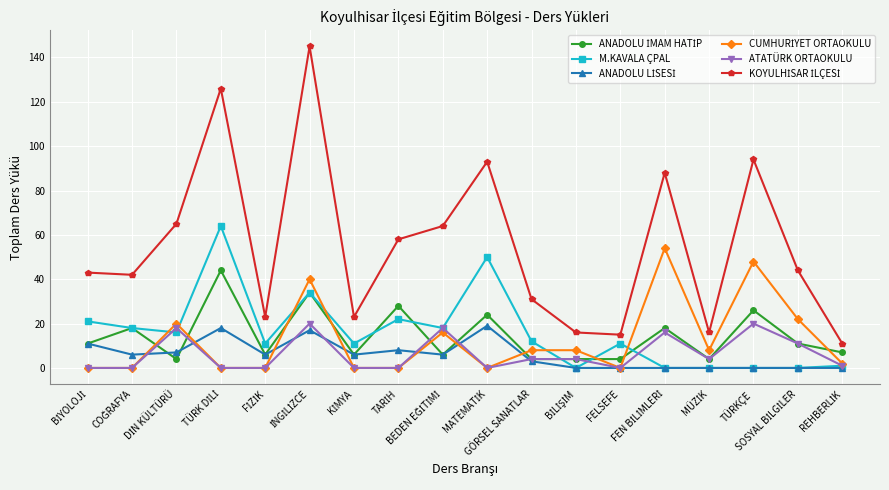

How many series are shown in this chart?

6